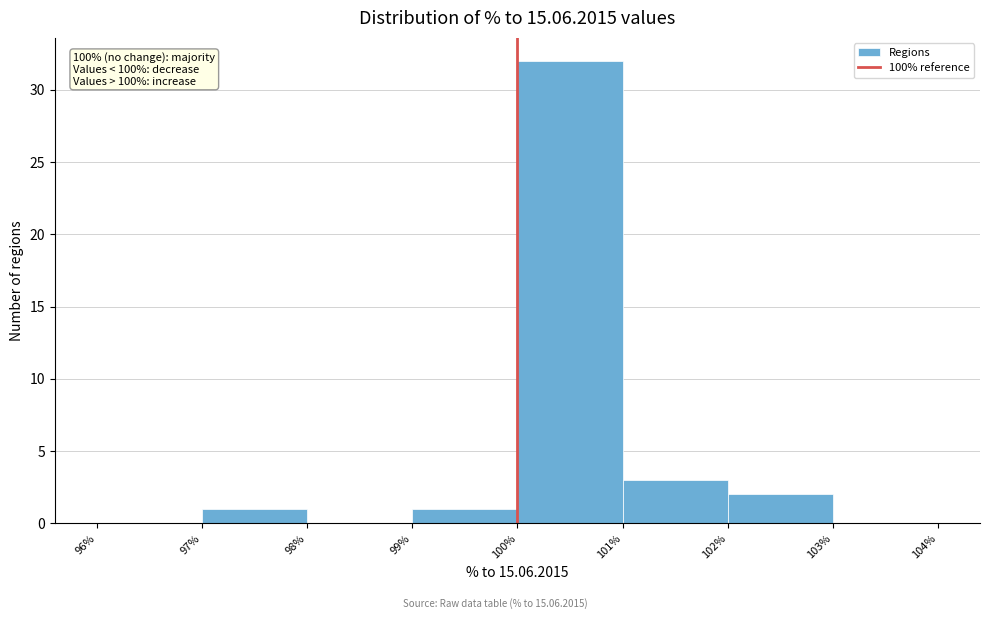

Which range on the x-axis has the tallest bar?

100% to 101%